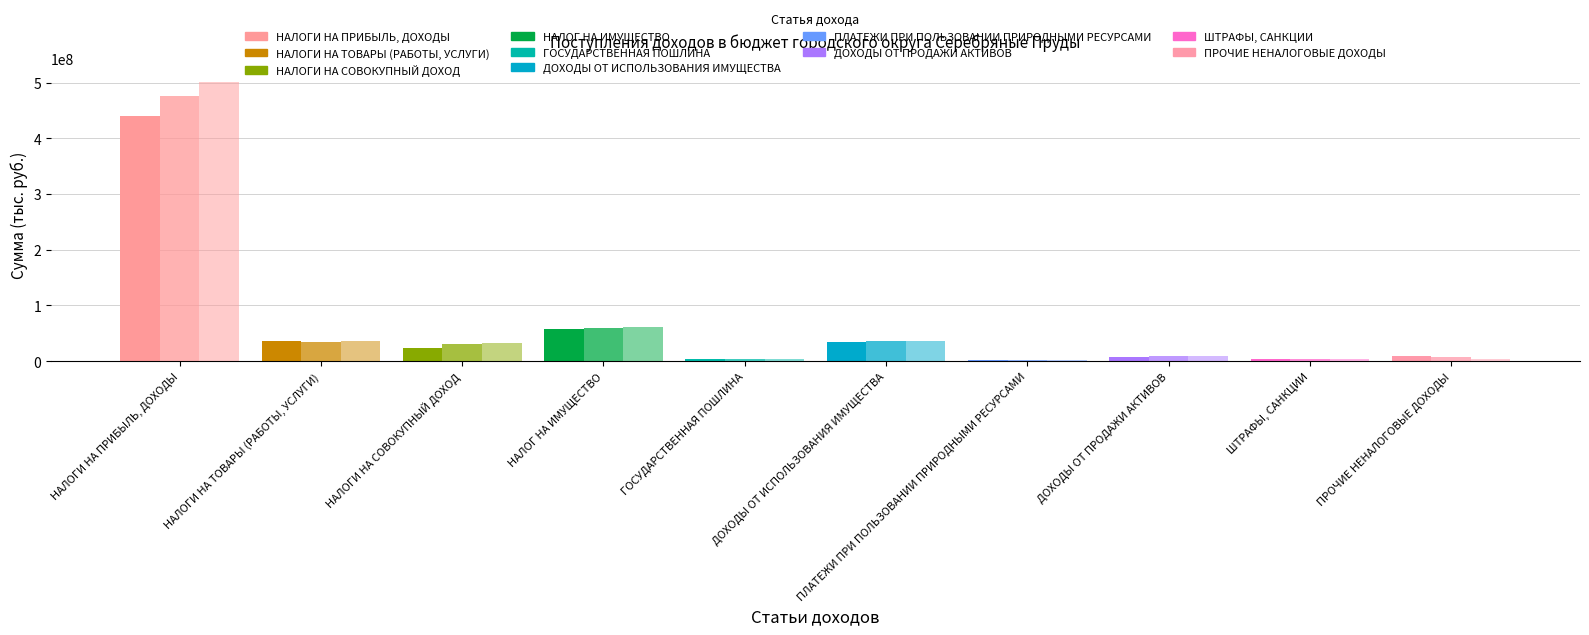

How many distinct data groups are displayed?

3